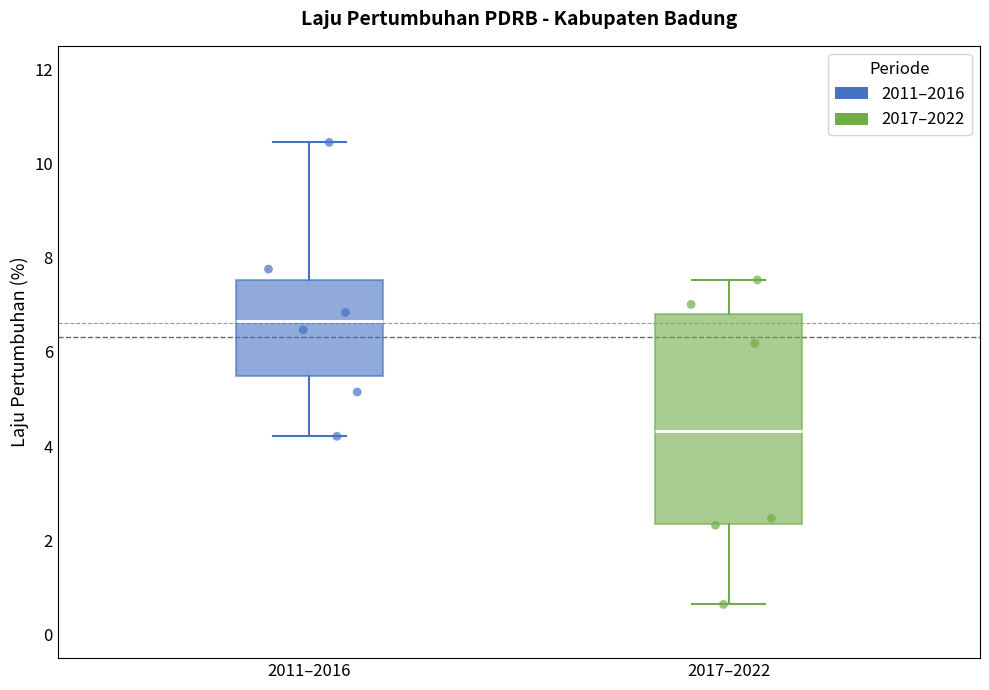

Reading left to right, transcribe this box plot: for each box, give where its median line is, the range the box spans, and where its two whiskers end, as read against the y-axis. The values are not printed on the chart, so give them approximately, as read against the axis.

2011–2016: median 6.6, box 5.4 to 7.6, whiskers 4.2 to 10.4
2017–2022: median 4.4, box 2.4 to 6.8, whiskers 0.6 to 7.6